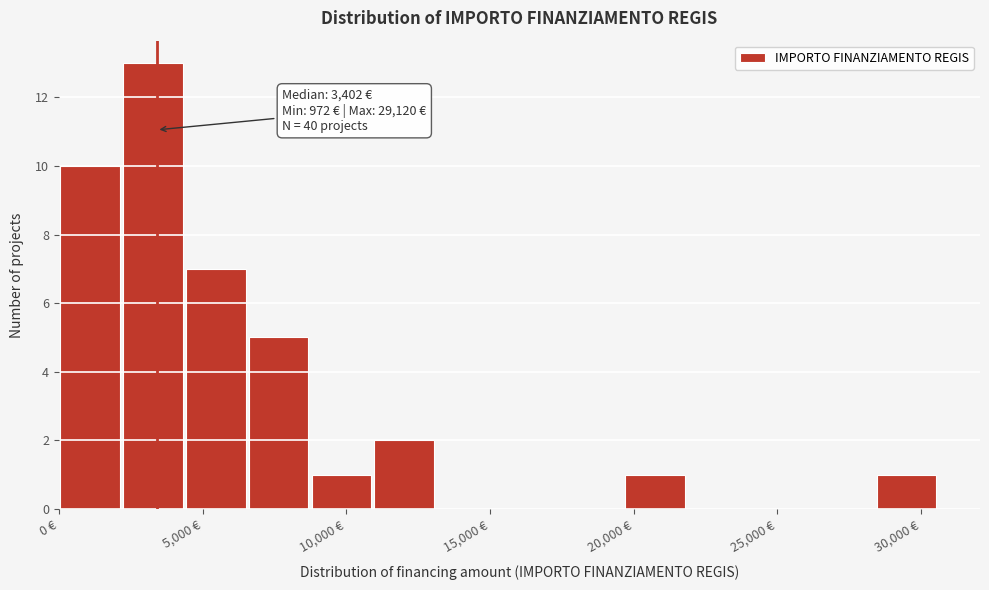

Over which range of the x-axis is the bar tallest?

2000 to 4500